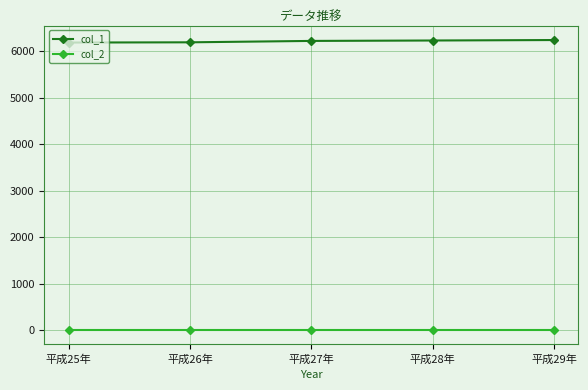

Count the number of categories in the chart.

5